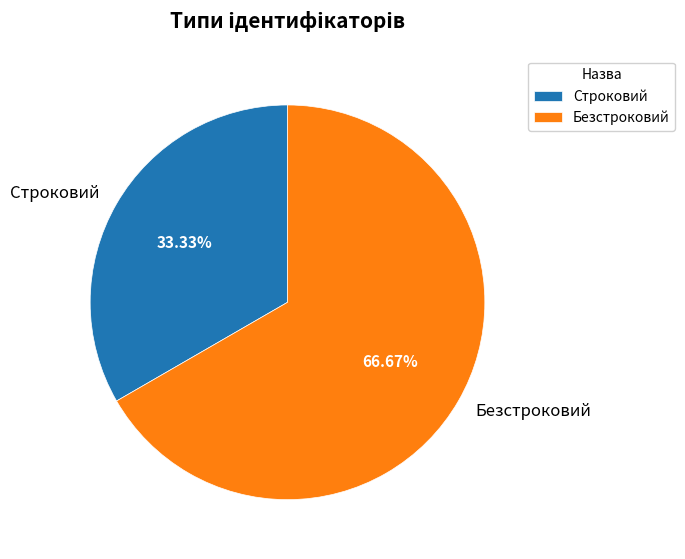

Which category has the smallest portion of the pie?

Строковий